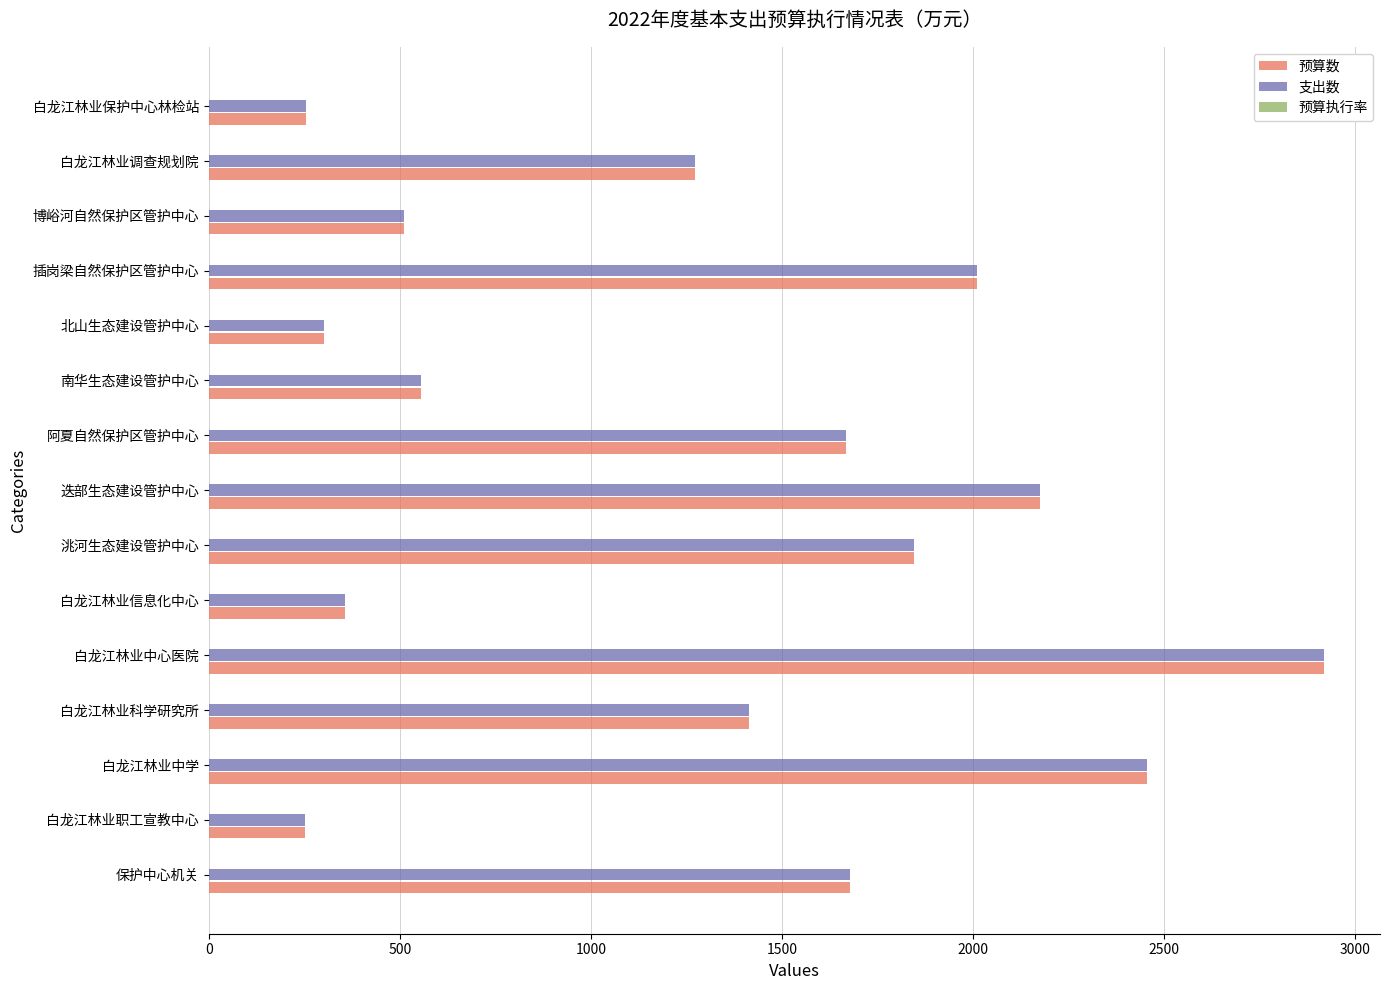

At which category is the sum across all series the highest?

白龙江林业中心医院